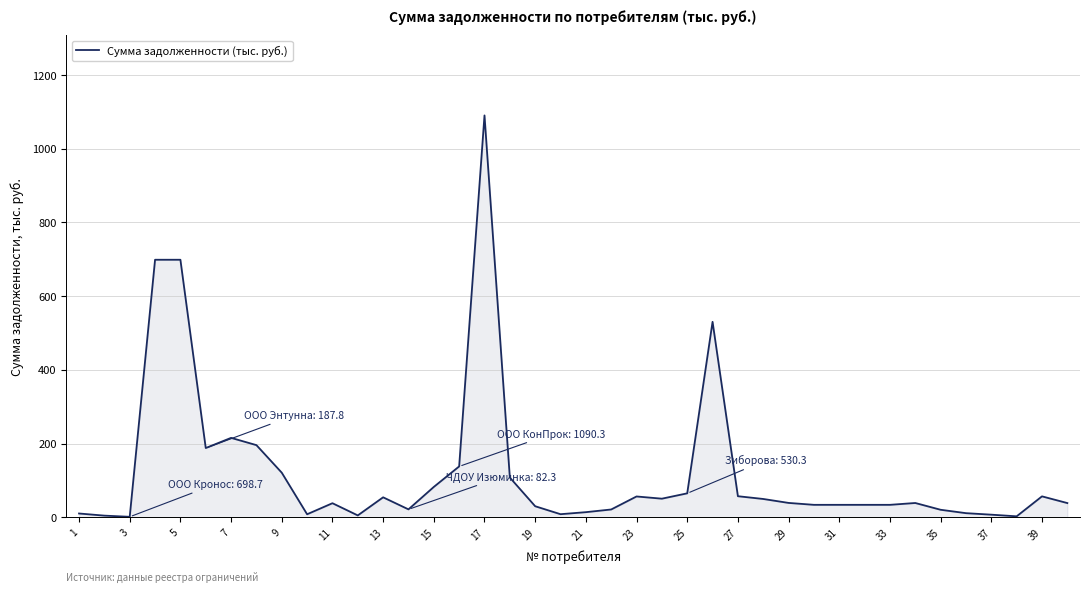

What is the sum of all values?

4908.3